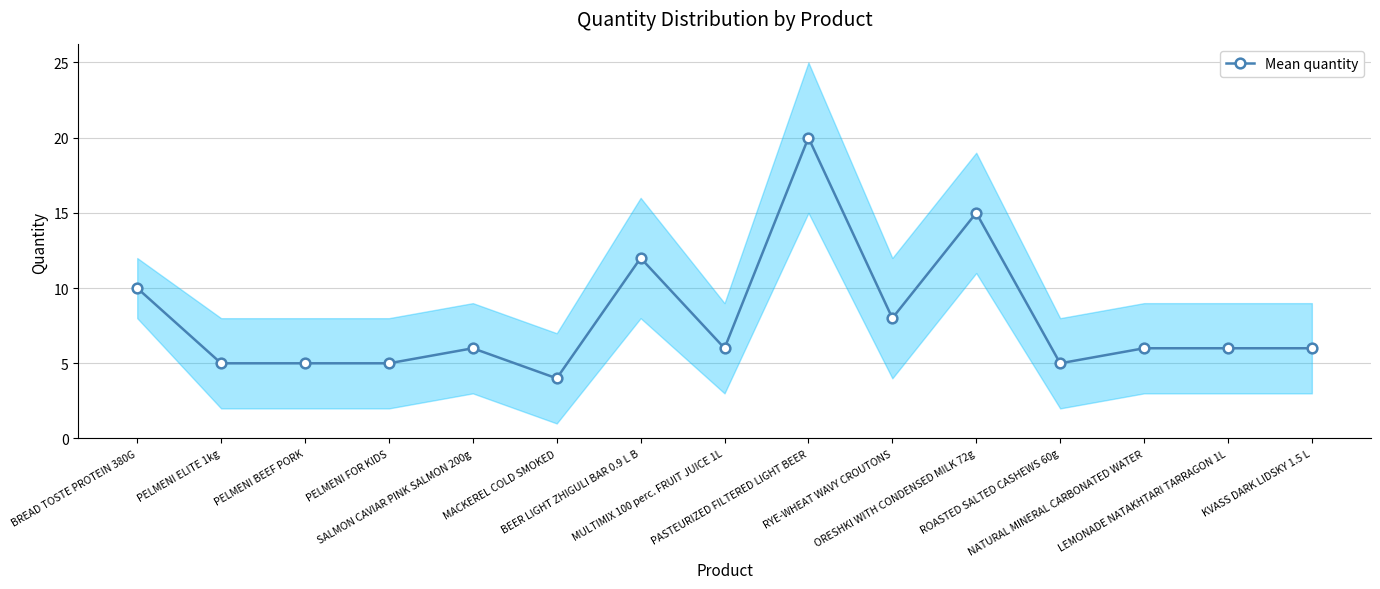

How many points are higher than both their immediate neighbors (excluding endpoints)?

4